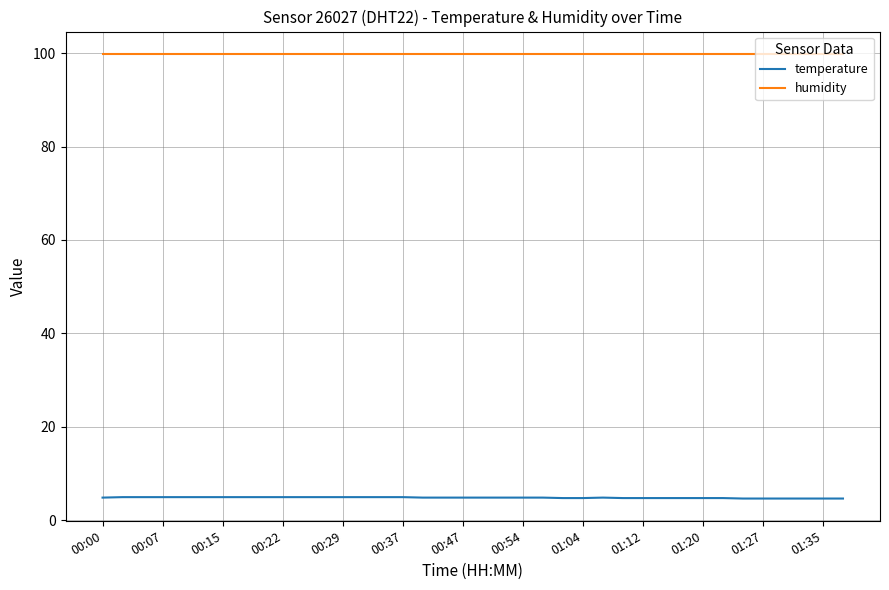

What is the minimum value shown in the chart?

4.6